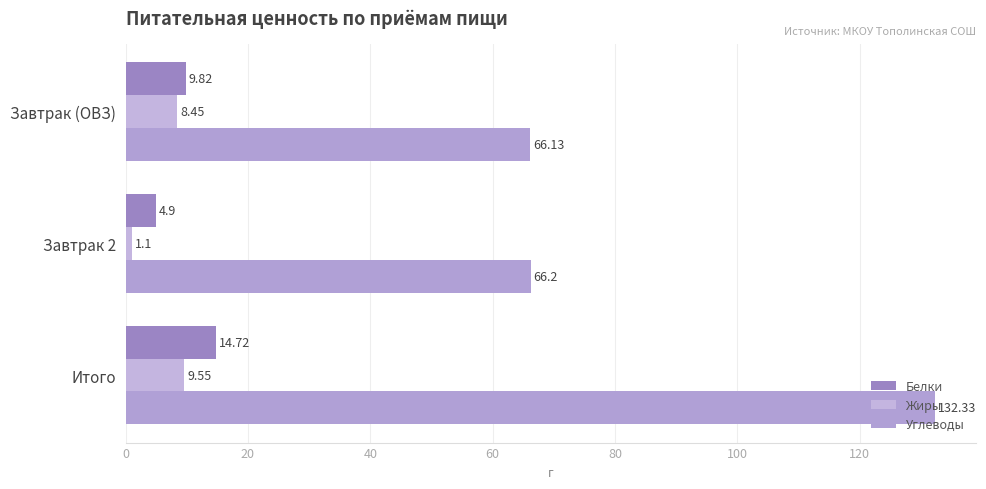

How many data points in Белки are less than 9?

1